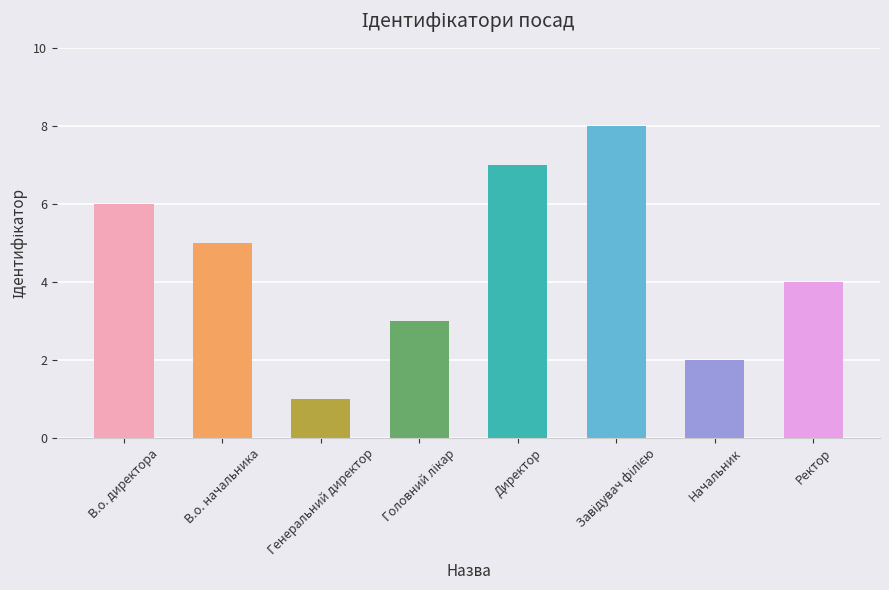

Does the chart contain any negative values?

No